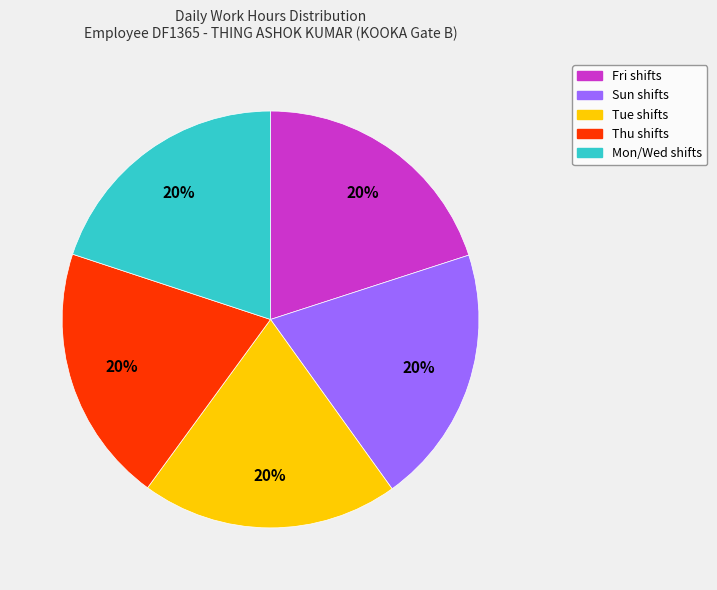

Does any single category account for the majority?

No